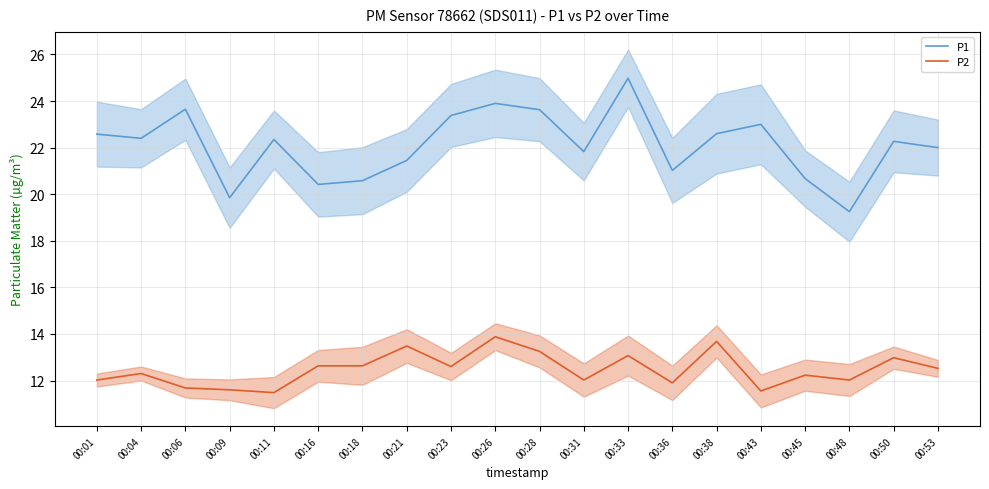

At which category is the sum across all series the highest?

00:33